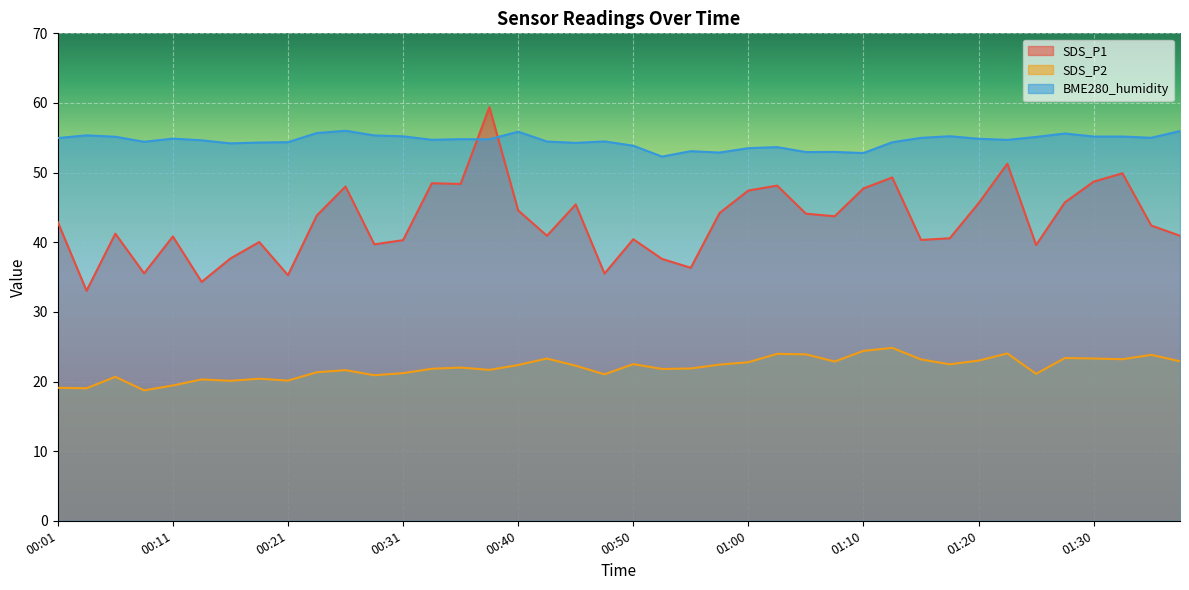

What is the difference between the highest and lowest values at 01:17?

32.8